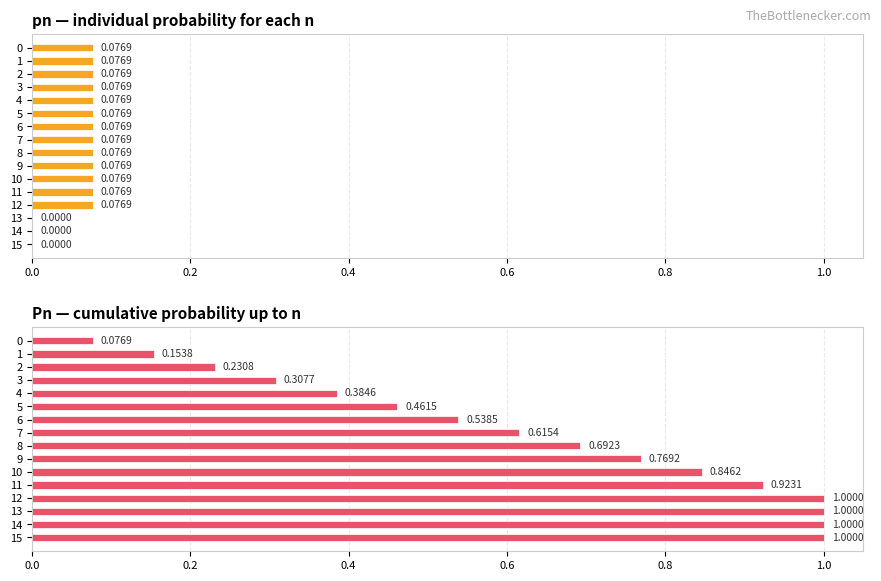

What value does the pn — individual probability for each n series have at 7?

0.1